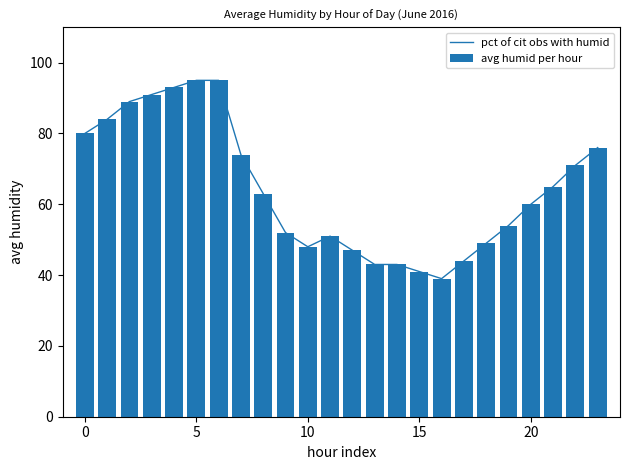

What is the difference between the maximum and minimum values in the avg humid per hour series?

56